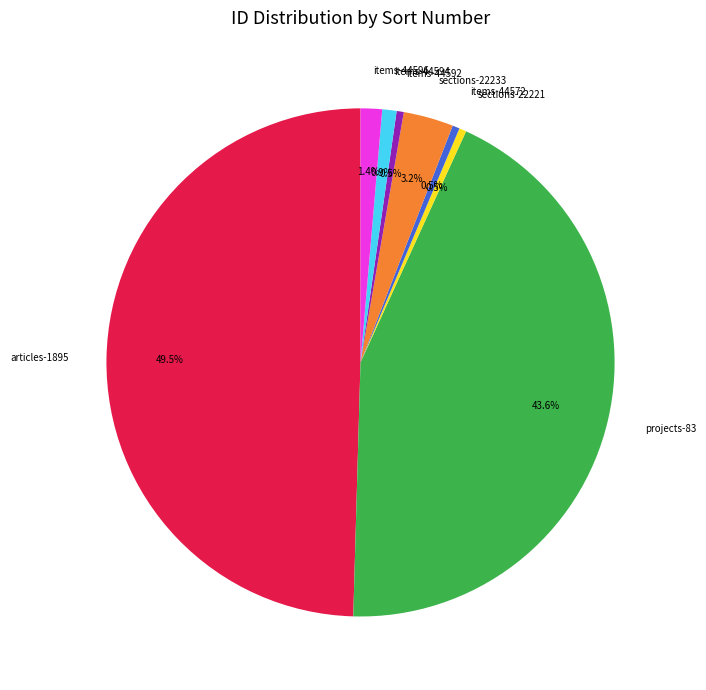

To the nearest percent, what is the average slice percentage?

12%